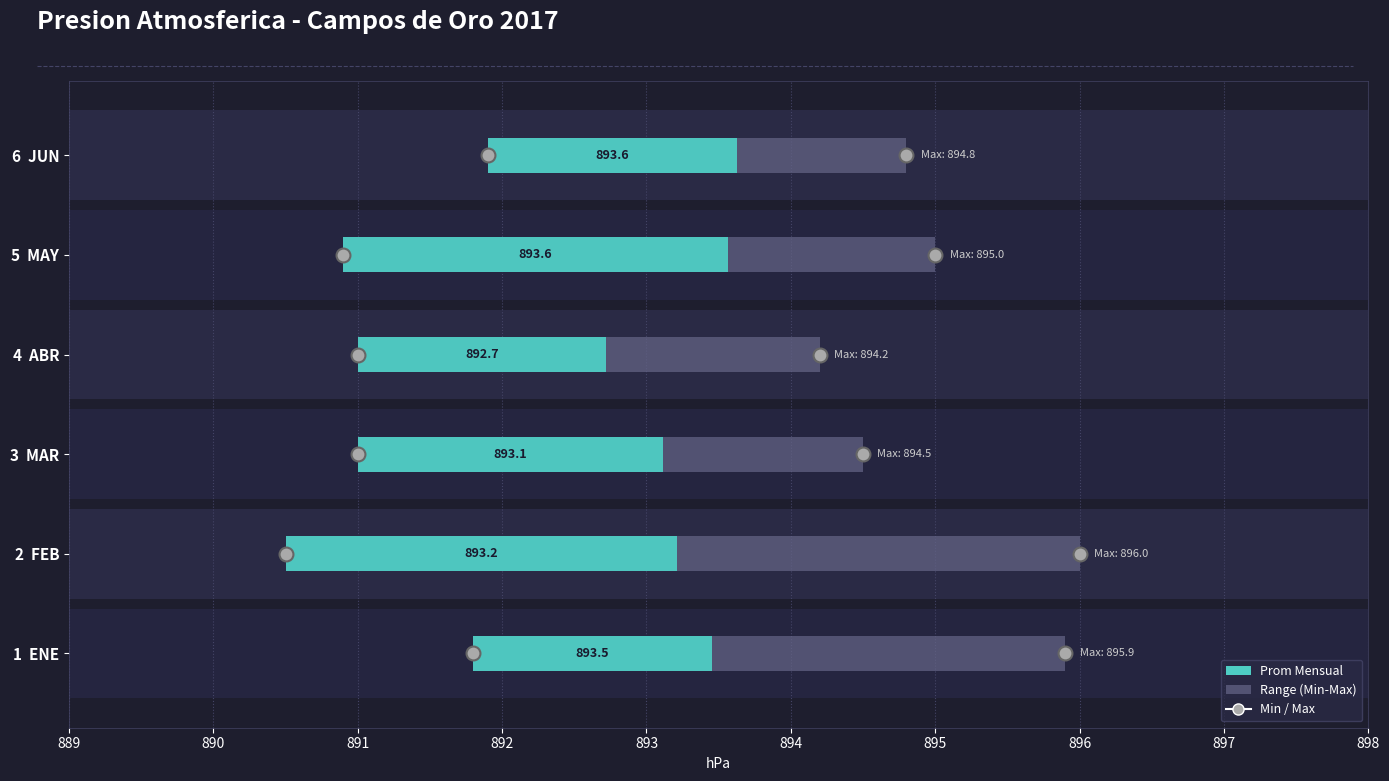

Count the number of categories in the chart.

6